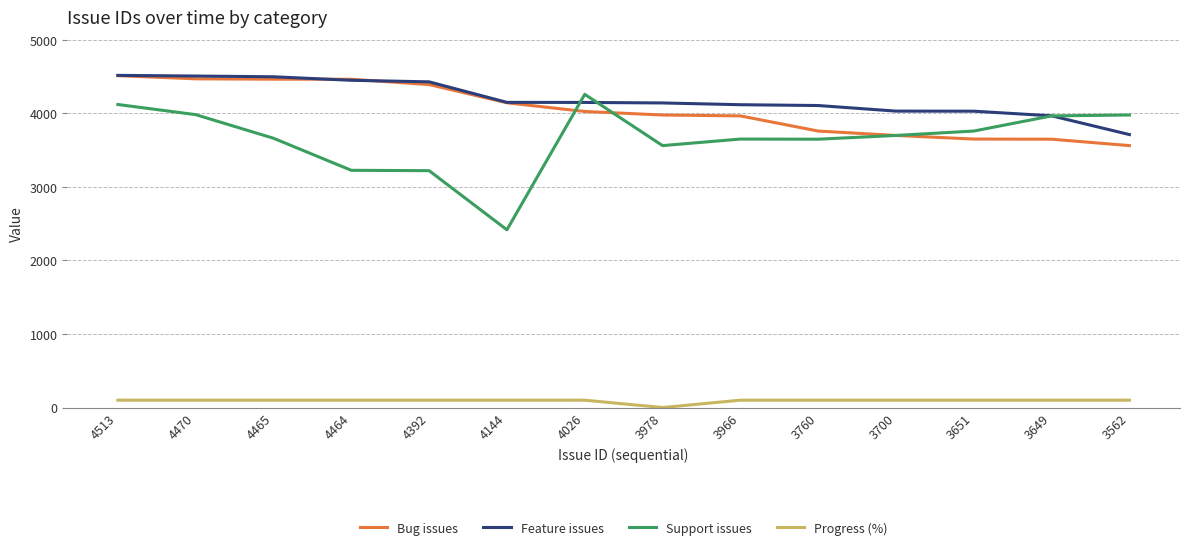

Which series has the largest range (max minus min)?

Support issues